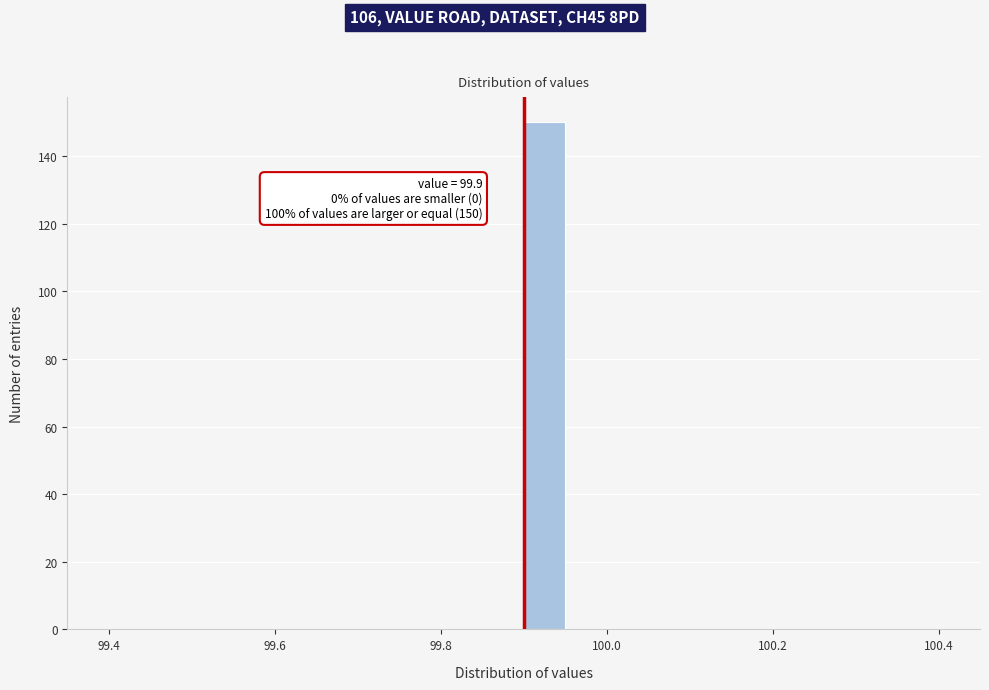

Around what value on the x-axis is the tallest bar? Give the approximate position of its centre, as read against the axis.

99.92